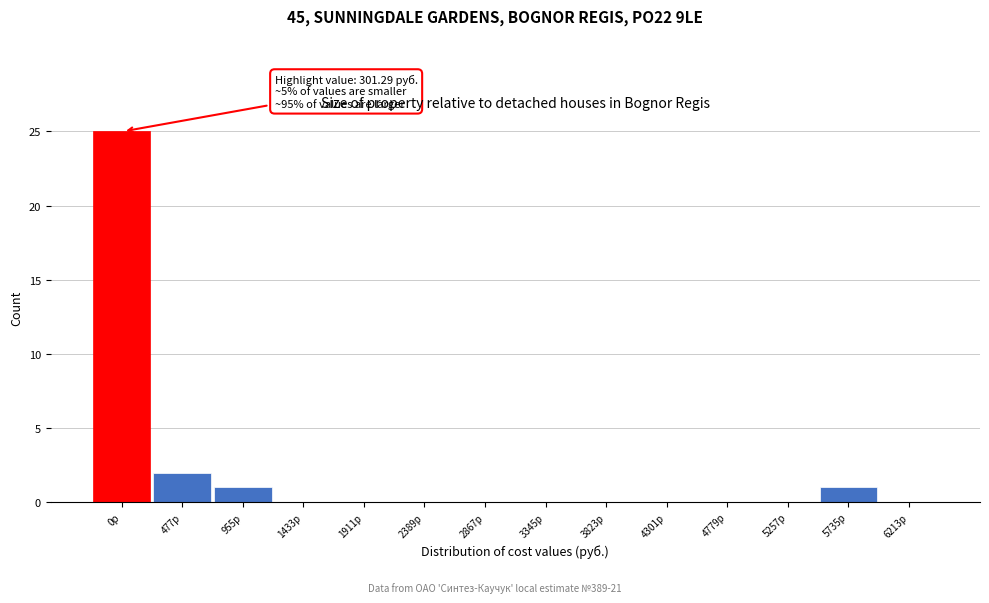

Reading left to right, what are all the values shown in this chart?

0р=25	477р=2	955р=1	1433р=0	1911р=0	2389р=0	2867р=0	3345р=0	3823р=0	4301р=0	4779р=0	5257р=0	5735р=1	6213р=0